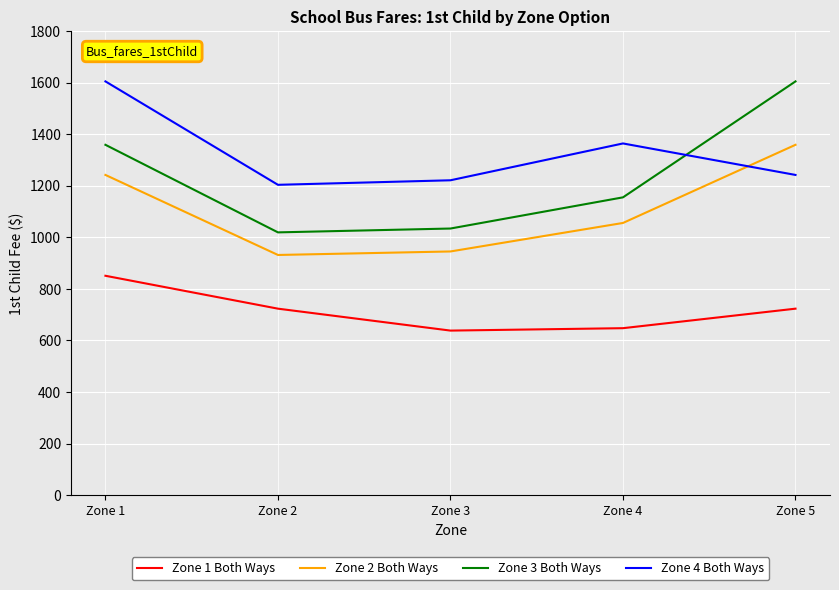

What is the total value across all series at Zone 4?

4222.3